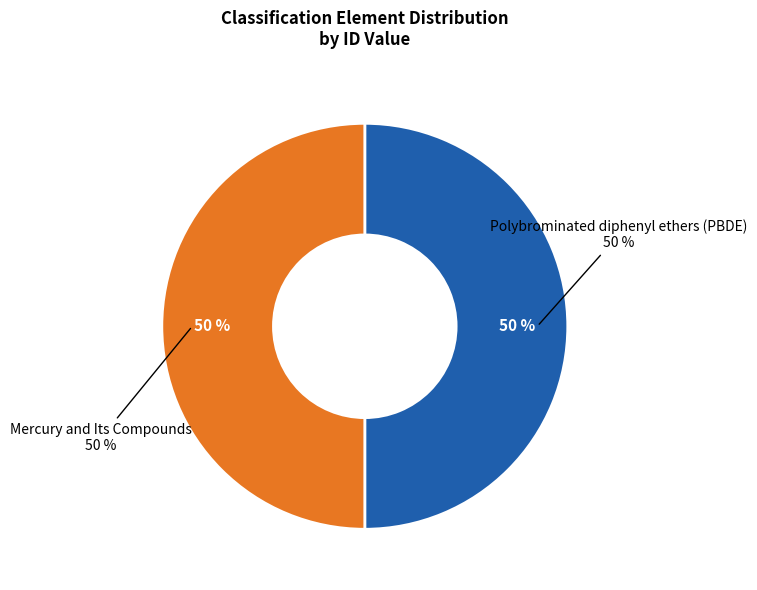

What portion of the pie excludes Polybrominated diphenyl ethers (PBDE)?

50.0%